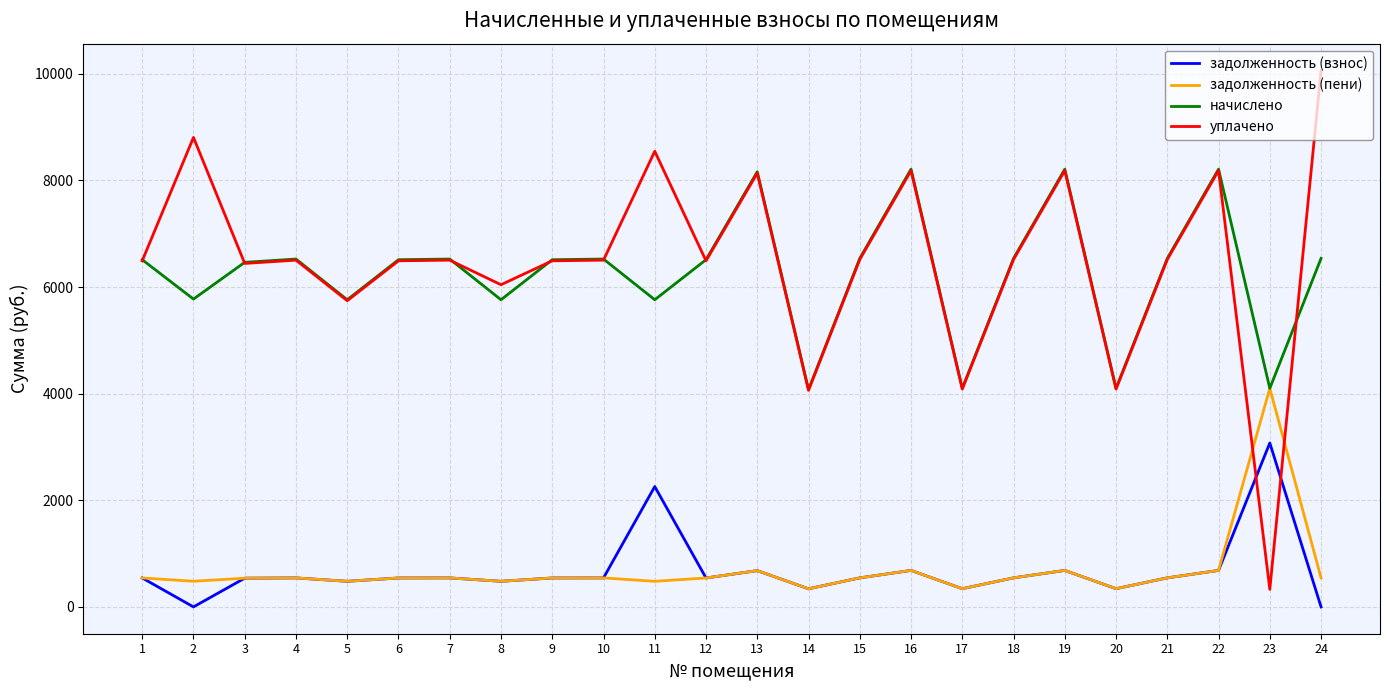

How many interior local valleys does the начислено series have?

8